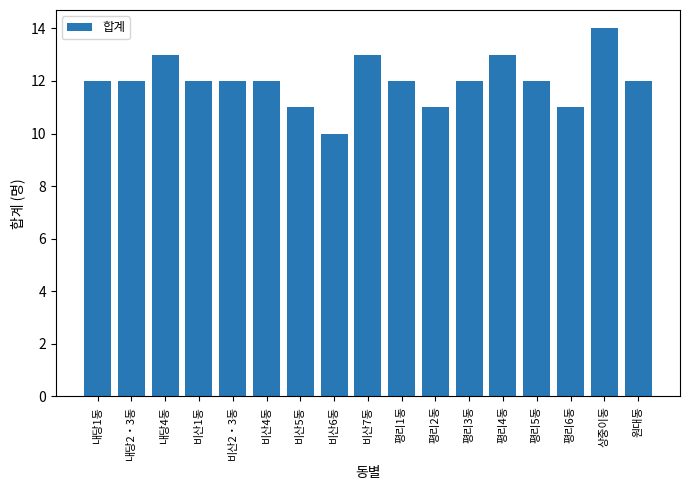

What is the value of the 6th bar from the left?

12